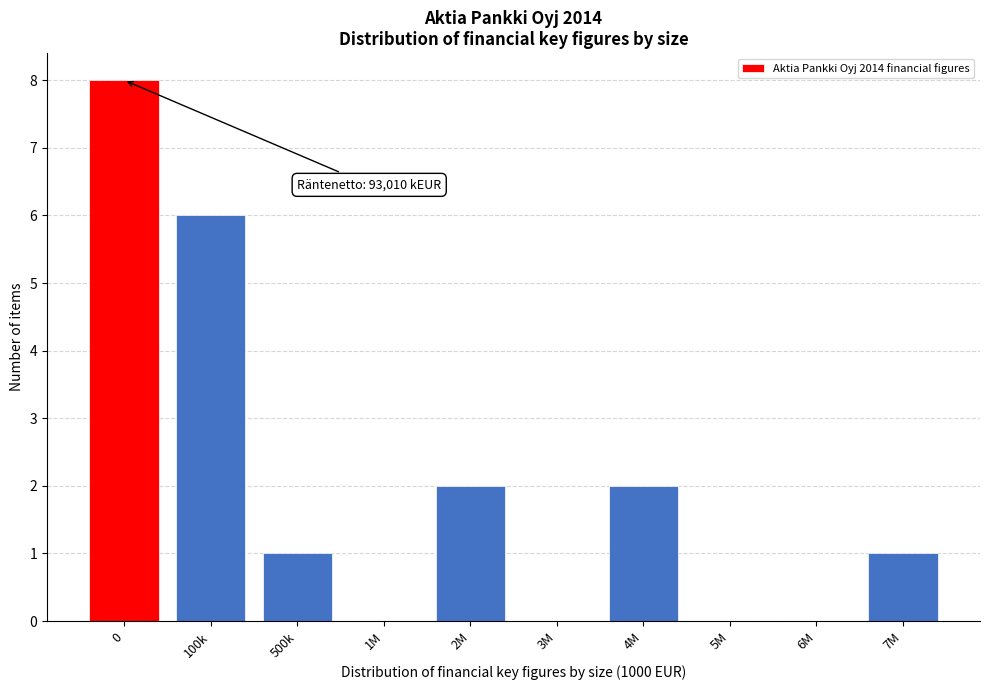

Reading left to right, extract all data points from this chart.

0=8	100k=6	500k=1	1M=0	2M=2	3M=0	4M=2	5M=0	6M=0	7M=1